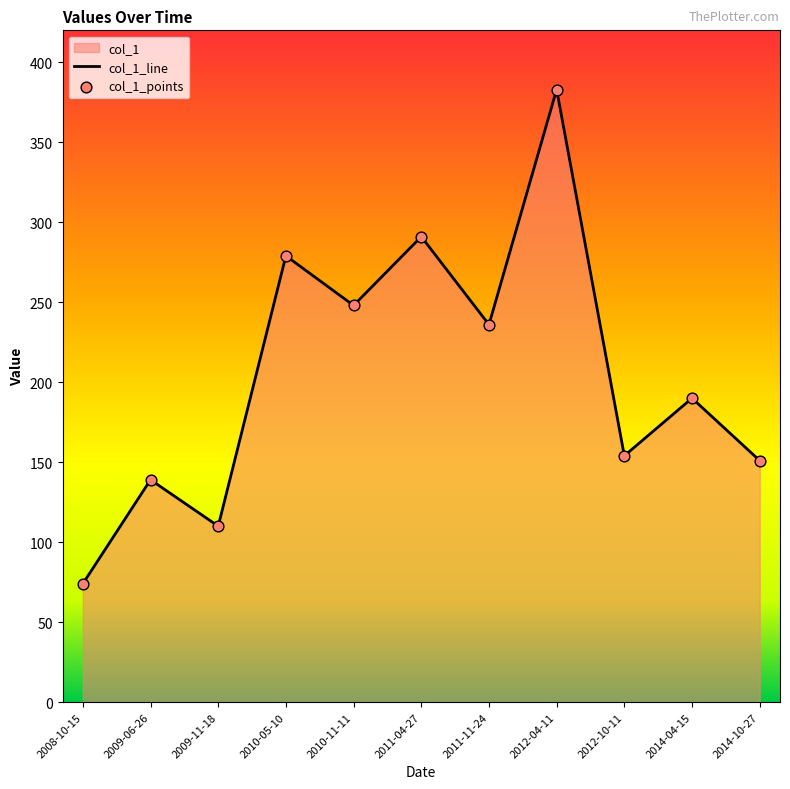

Between 2014-04-15 and 2010-11-11, which is larger?

2010-11-11